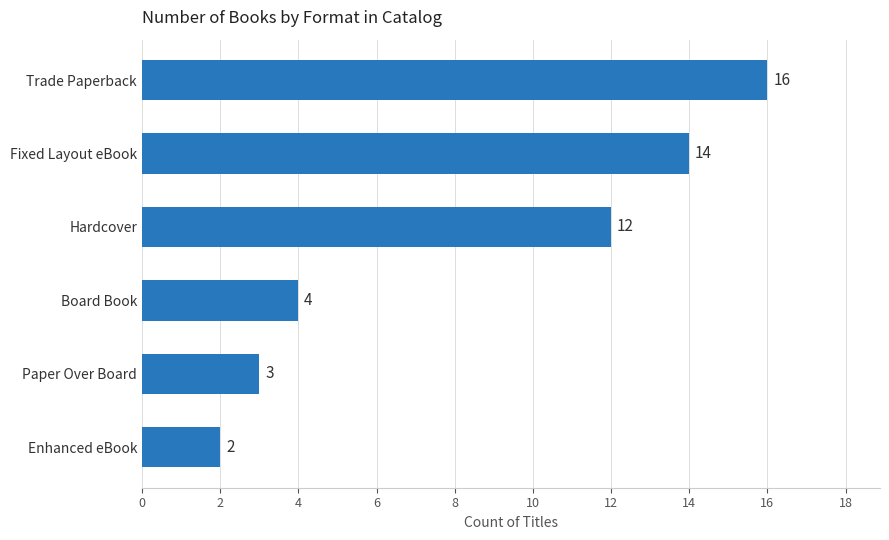

Reading top to bottom, what are all the values shown in this chart?

Trade Paperback=16	Fixed Layout eBook=14	Hardcover=12	Board Book=4	Paper Over Board=3	Enhanced eBook=2